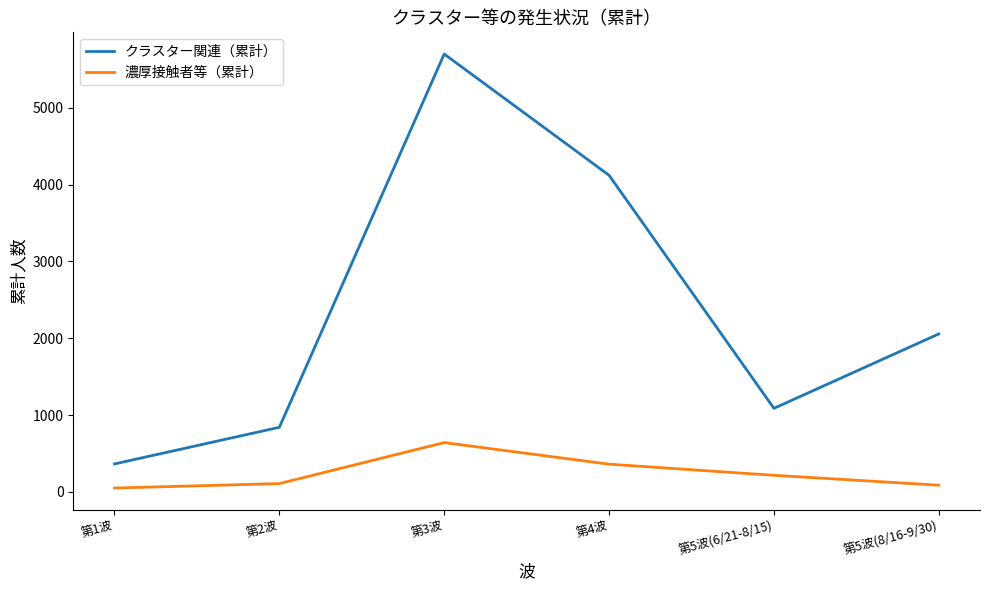

Rank the series by their maximum value, from highest to lowest.

クラスター関連（累計）, 濃厚接触者等（累計）